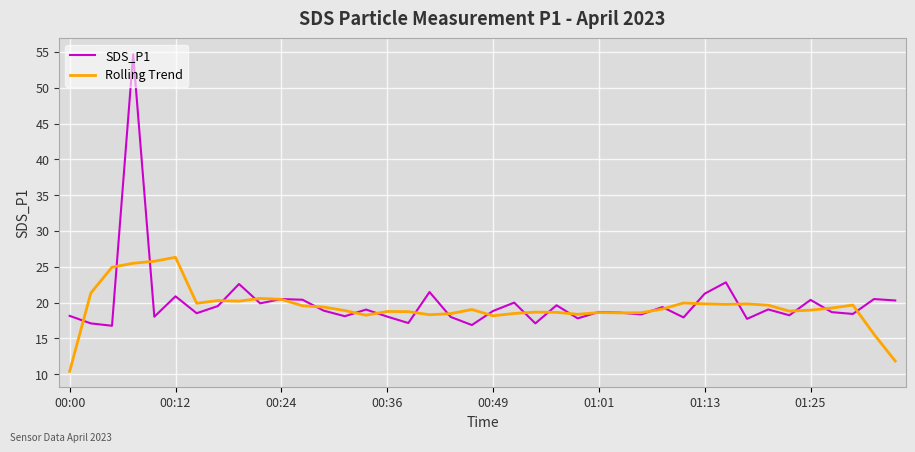

What is the smallest value displayed?

10.4